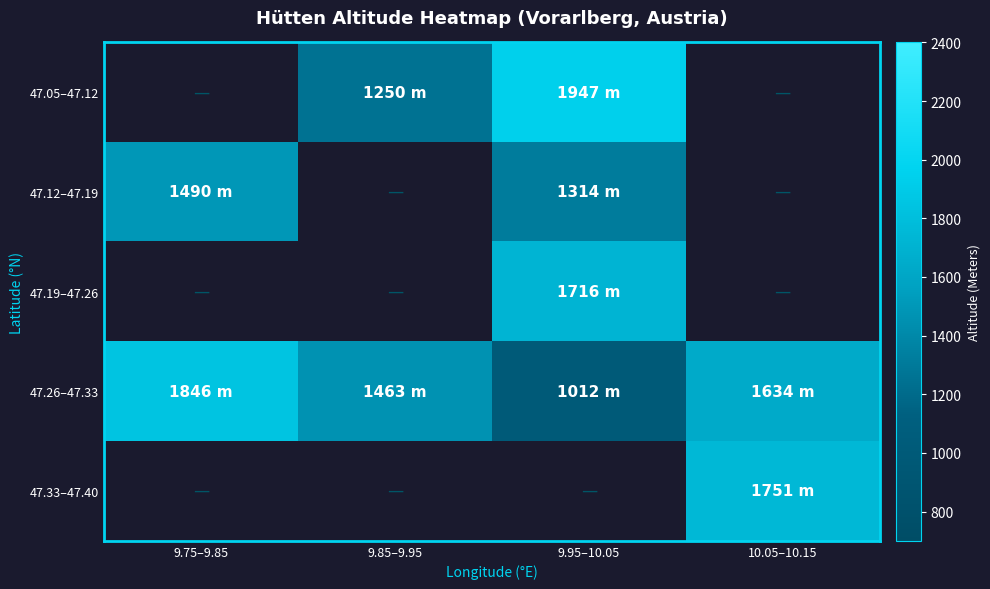

How many distinct data groups are displayed?

5